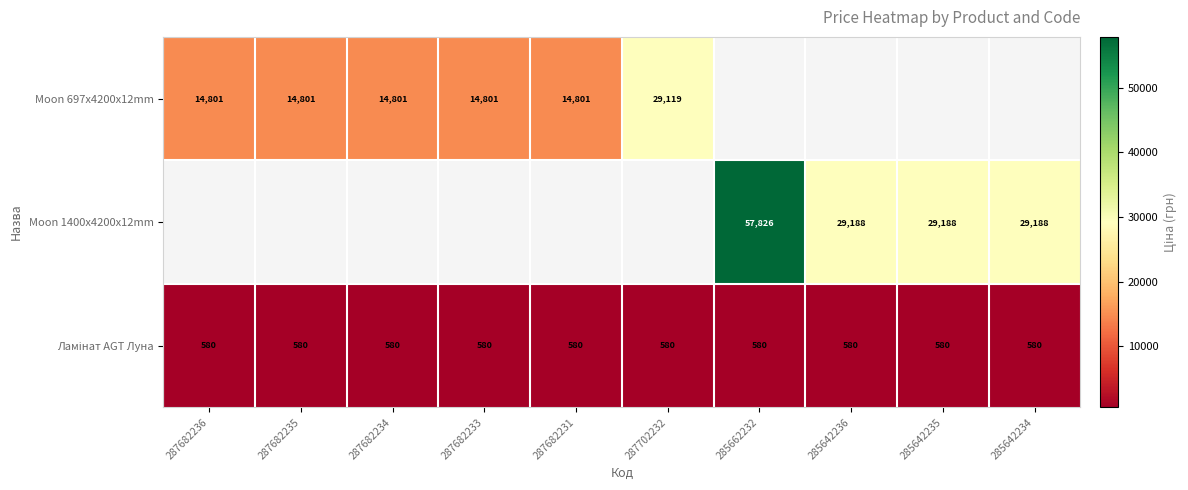

Is it true that Moon 697x4200x12mm equals 14801.0 at 287682234?

True